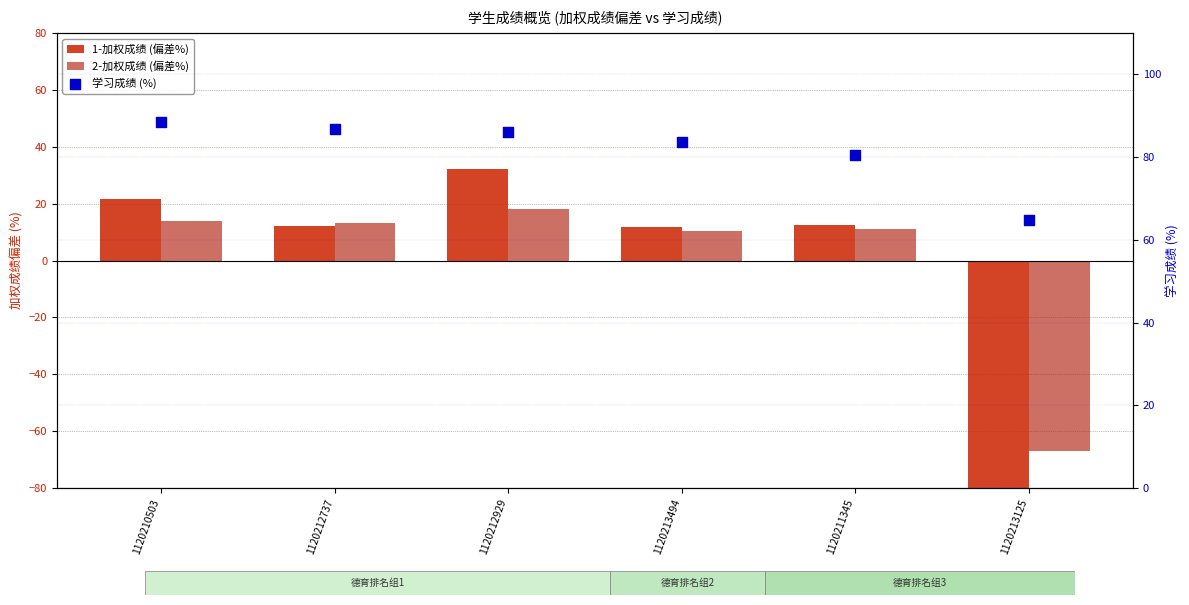

Which series reaches the maximum Y coordinate?

学习成绩 (%)